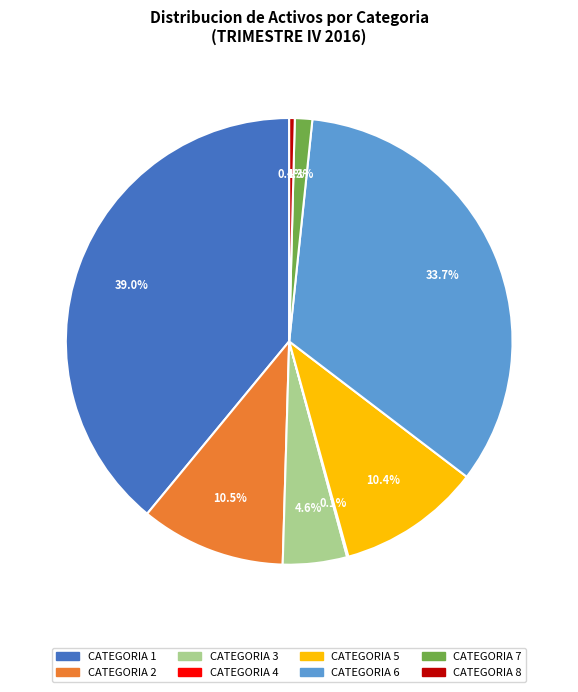

To the nearest percent, what is the difference between the largest and smallest slice percentages?

39%